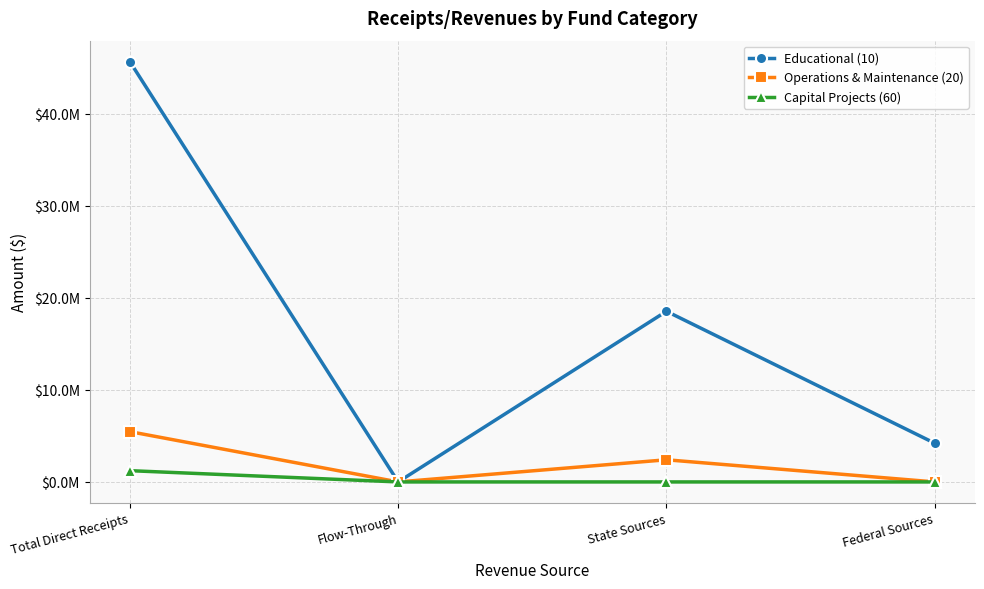

At which category is the sum across all series the highest?

Total Direct Receipts